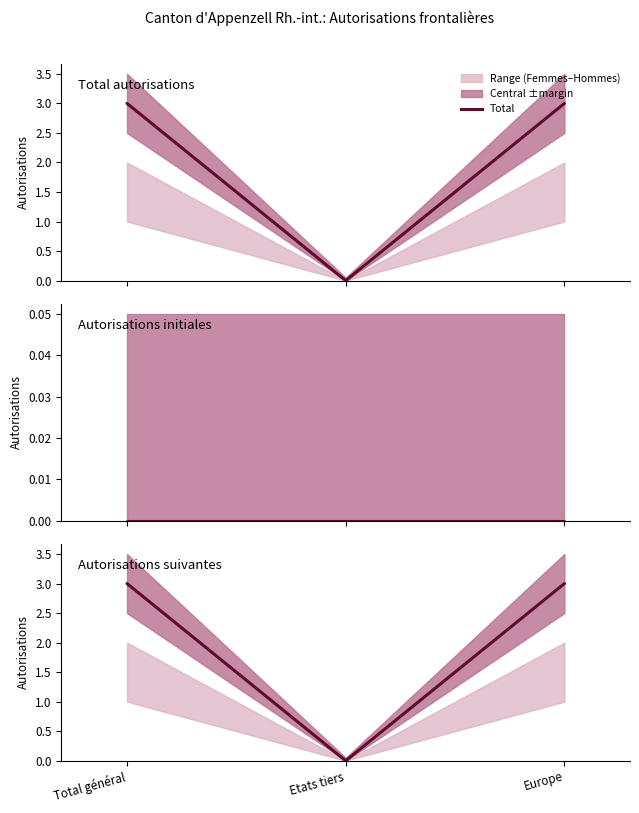

What is the difference between the highest and lowest values at Total général?

3